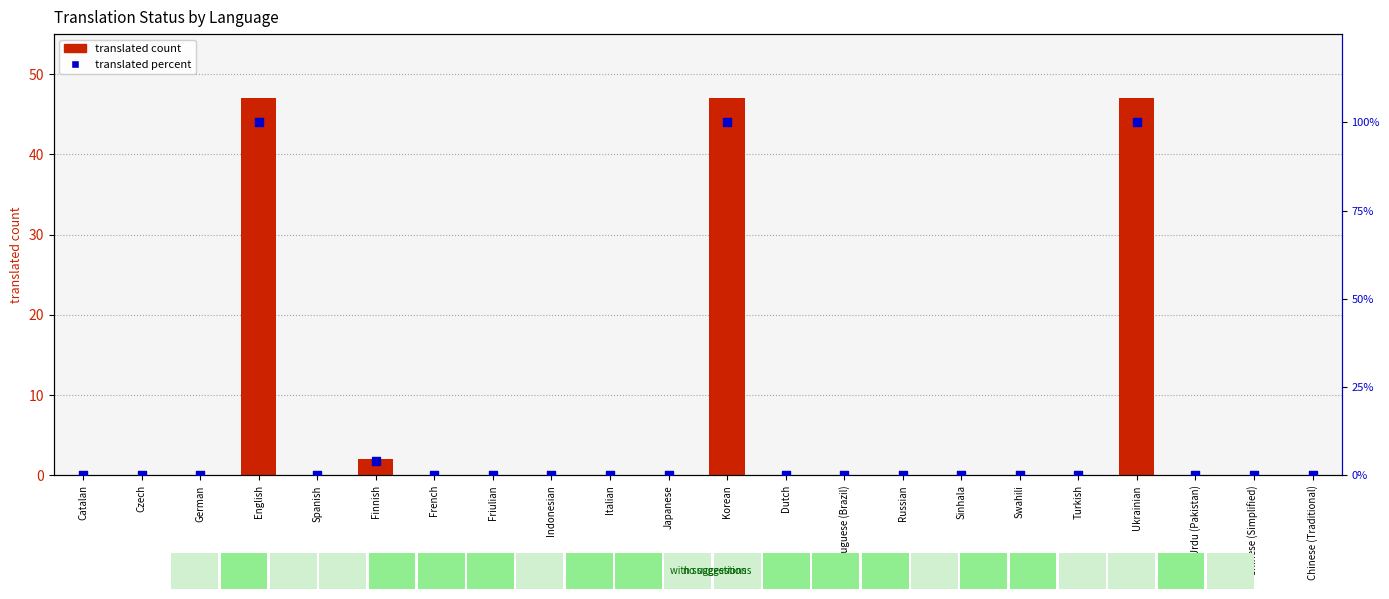

Which series has the largest Y range (max minus min)?

translated percent